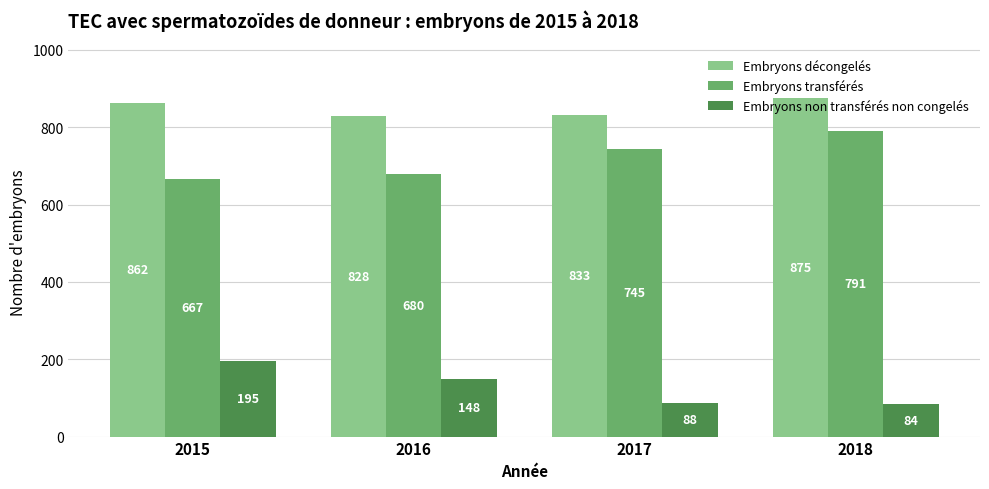

What is the difference between the maximum and minimum values in the Embryons décongelés series?

47